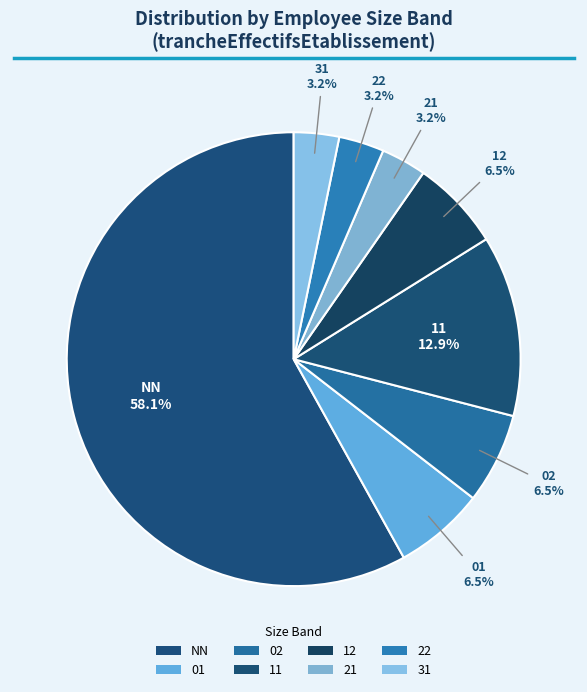

The 01 slice represents 19% of the pie. True or false?

False